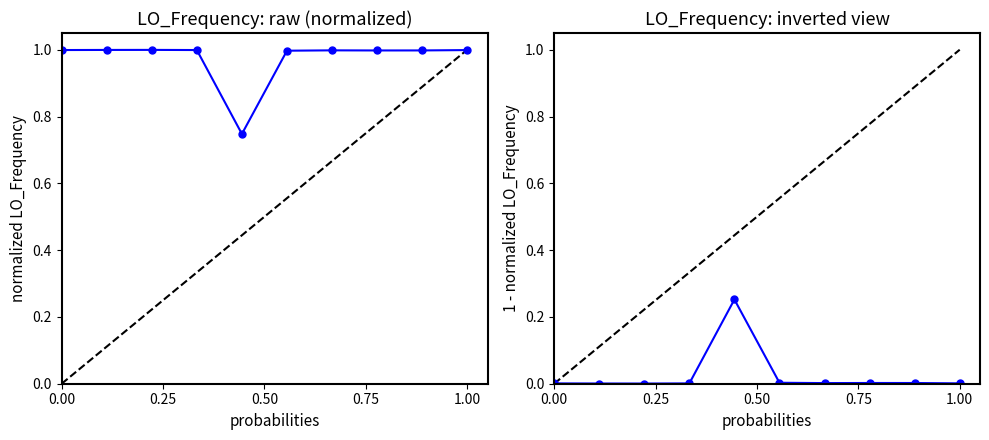

Is this an area chart (filled region under the line)?

No